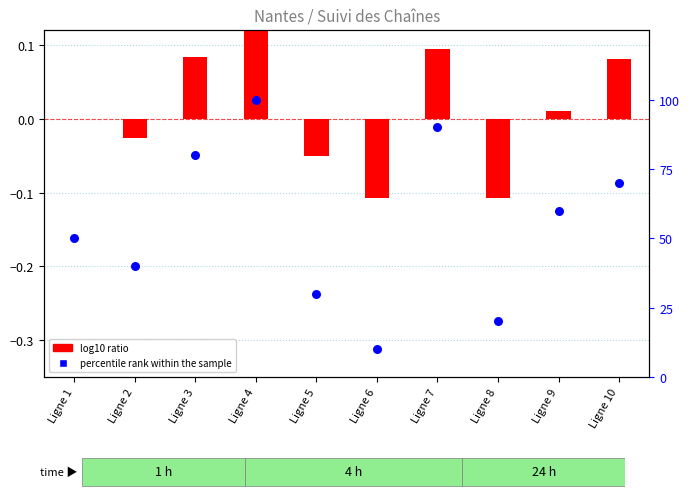

Which series has the widest spread of Y values?

percentile rank within the sample